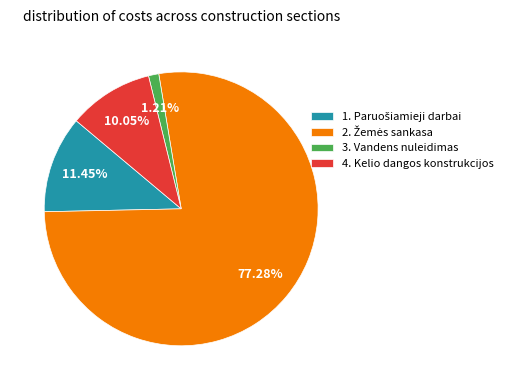

Is there a majority slice in this chart?

Yes